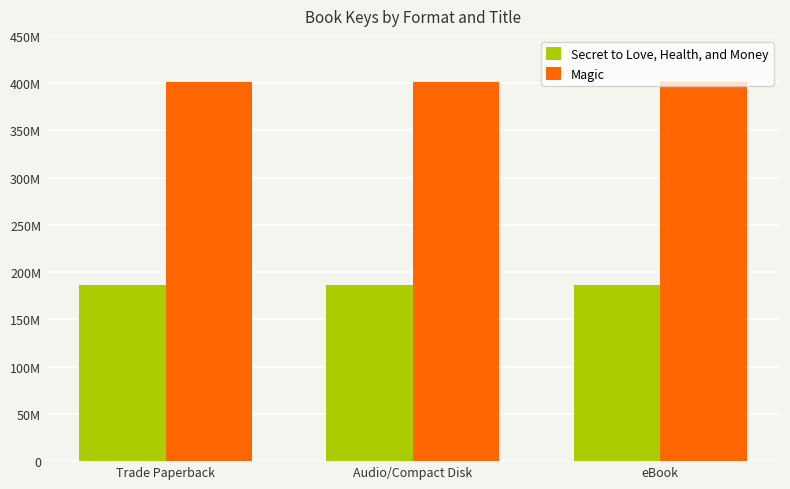

Reading right to left, transcribe all the data shown in this chart.

Secret to Love, Health, and Money: 185908623	185908623	185908623
Magic: 401483958	401483958	401483958